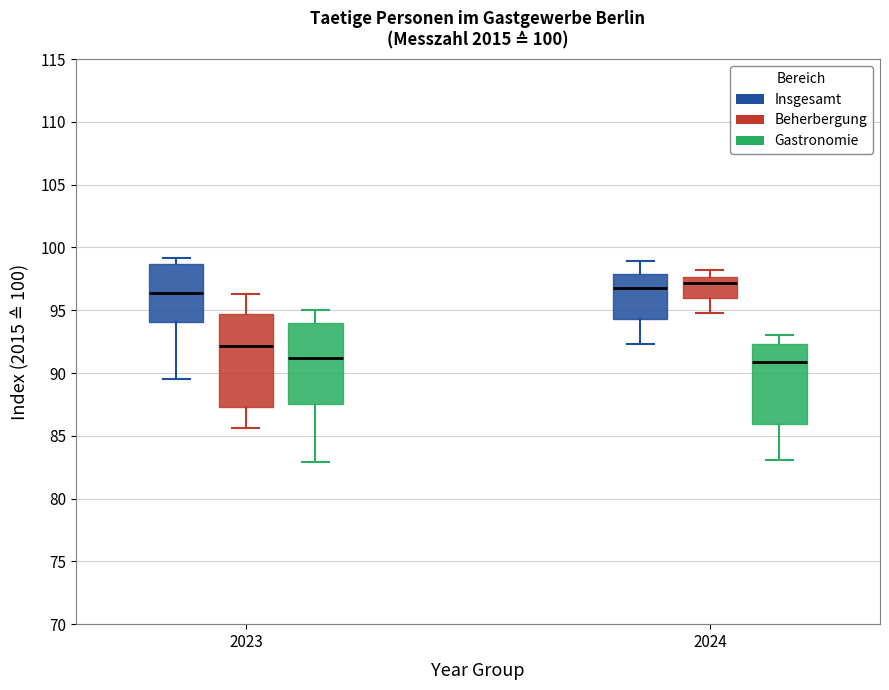

Comparing the boxes themselves (not the whiskers), which one is the tallest?

2023 (Beherbergung)